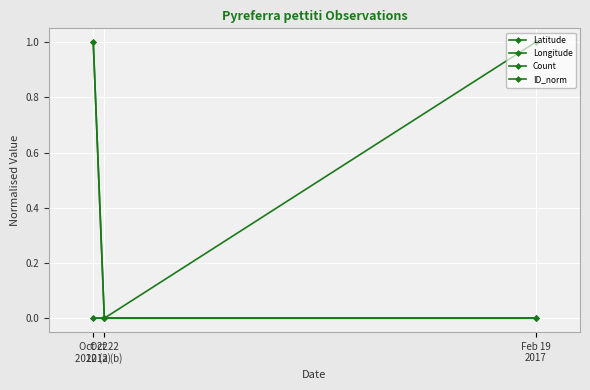

Is this an area chart (filled region under the line)?

No